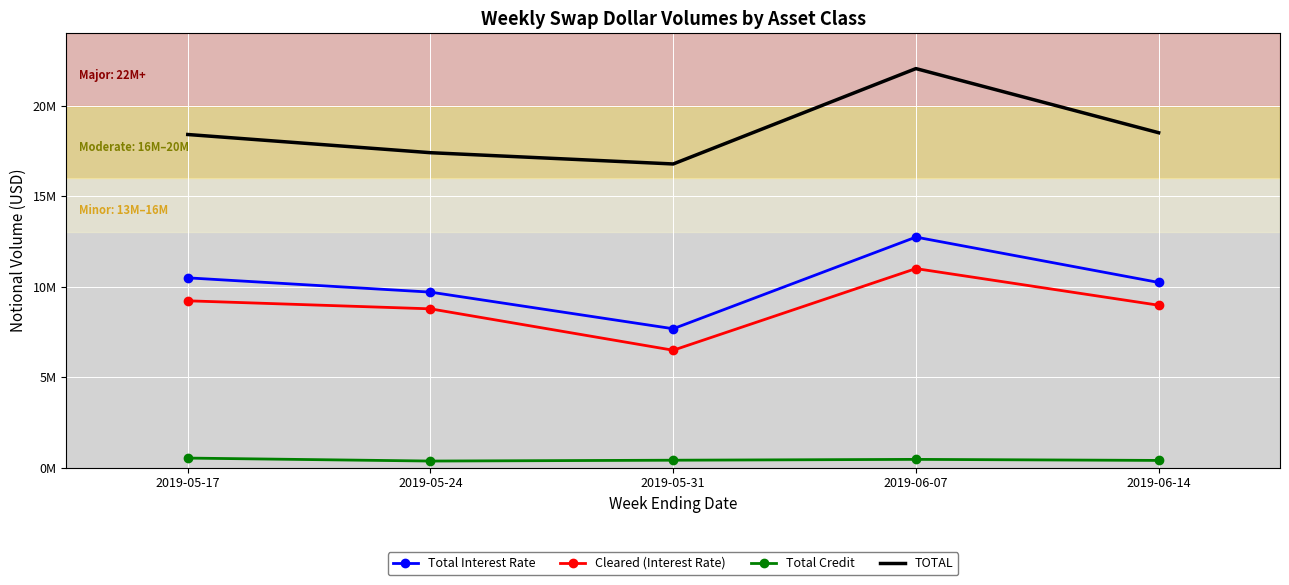

Which series has the widest spread of values?

TOTAL